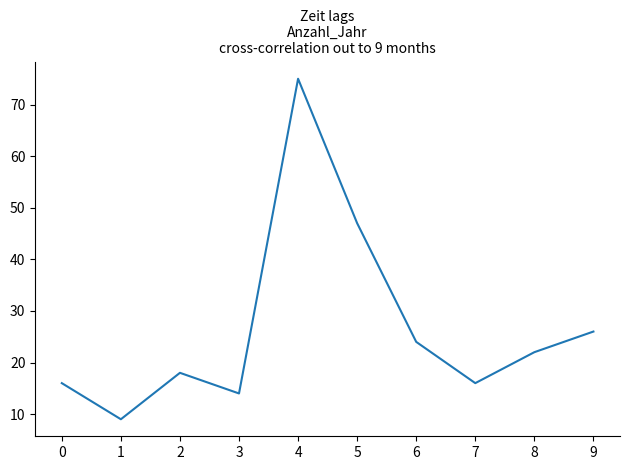

True or false: the data shows 6 at 8.

False